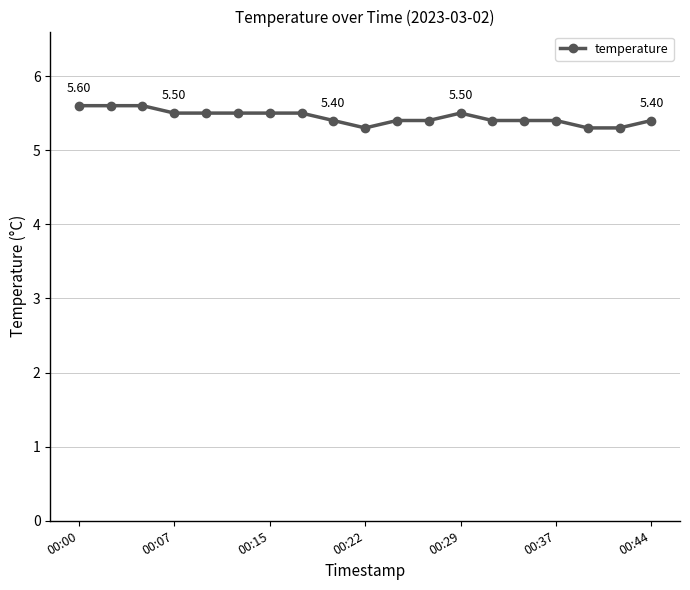

What is the difference between the maximum and minimum values?

0.3